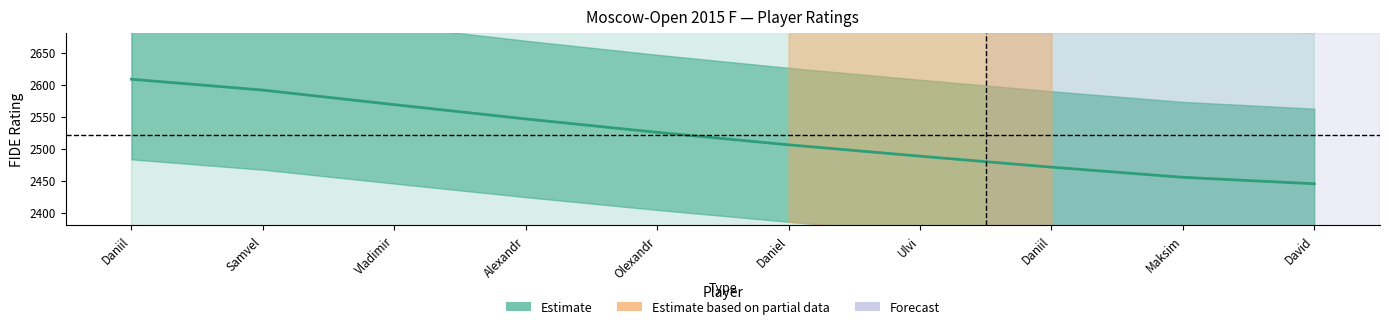

True or false: the data shows 4275.9 at Vladimir.

False